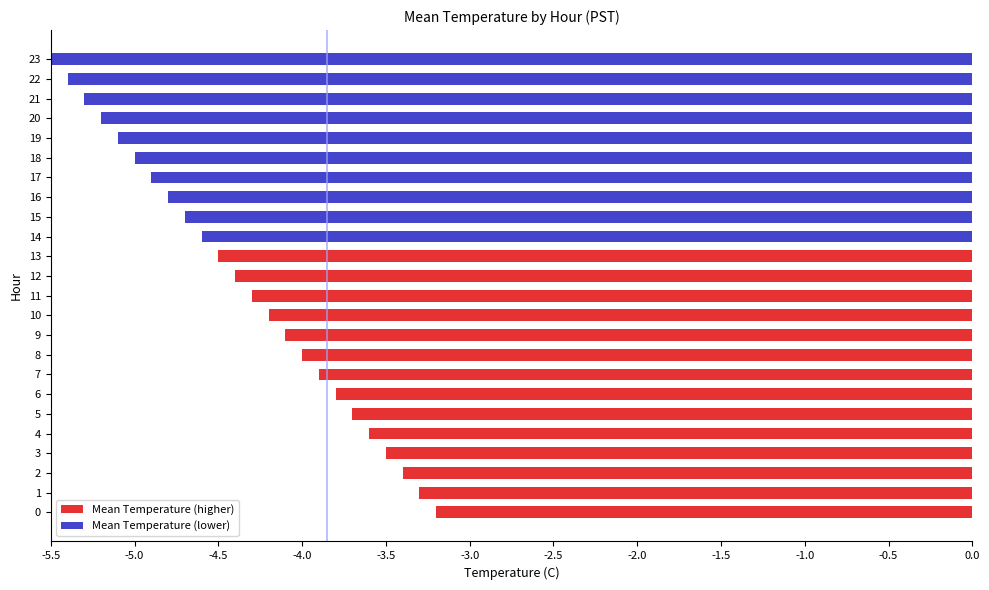

What is the difference between the second highest and second lowest values?

2.1